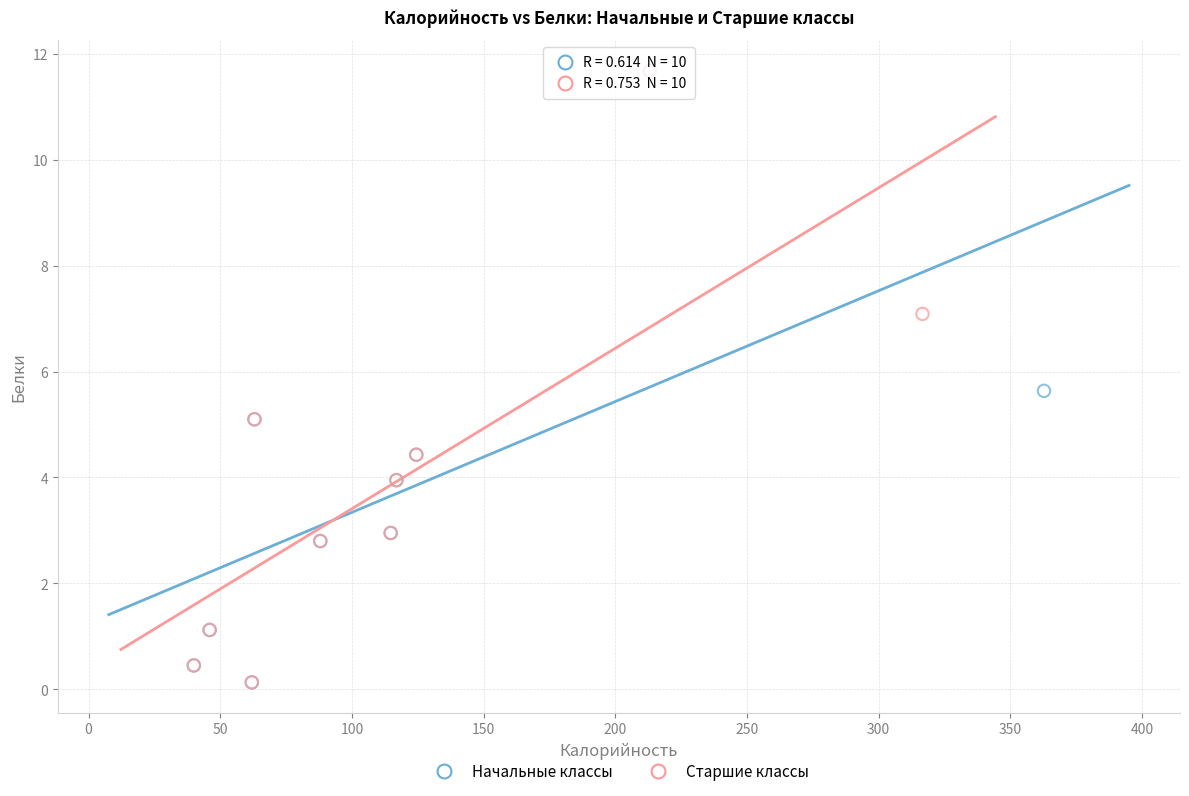

What are all the series names shown in the legend?

Начальные классы, Старшие классы